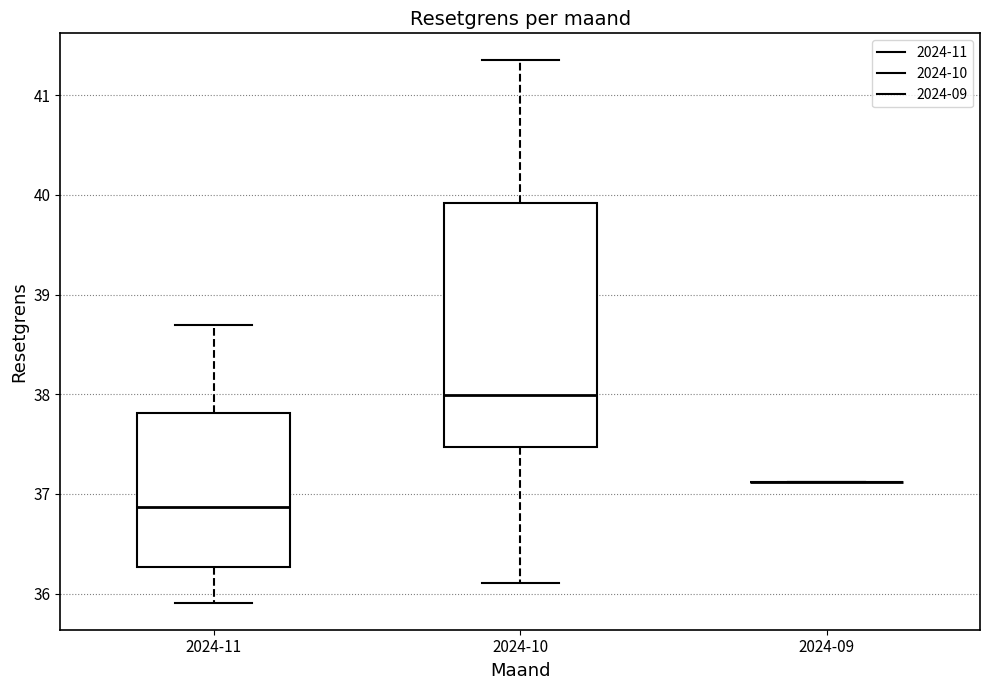

Reading left to right, read every box against the y-axis: the position of its median line, the range the box covers, and the ends of its whiskers. The values are not printed on the chart, so give them approximately, as read against the axis.

2024-11: median 36.9, box 36.3 to 37.8, whiskers 35.9 to 38.7
2024-10: median 38.0, box 37.5 to 39.9, whiskers 36.1 to 41.3
2024-09: box collapsed to a line at 37.1, whiskers 37.1 to 37.1